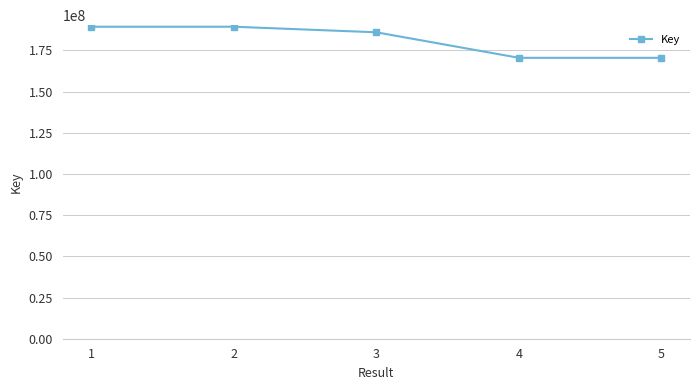

How many values are below 185997155?

2